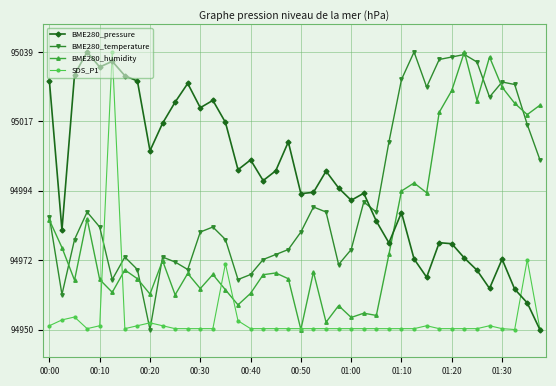

How many values in the BME280_pressure series exceed 94997?

20